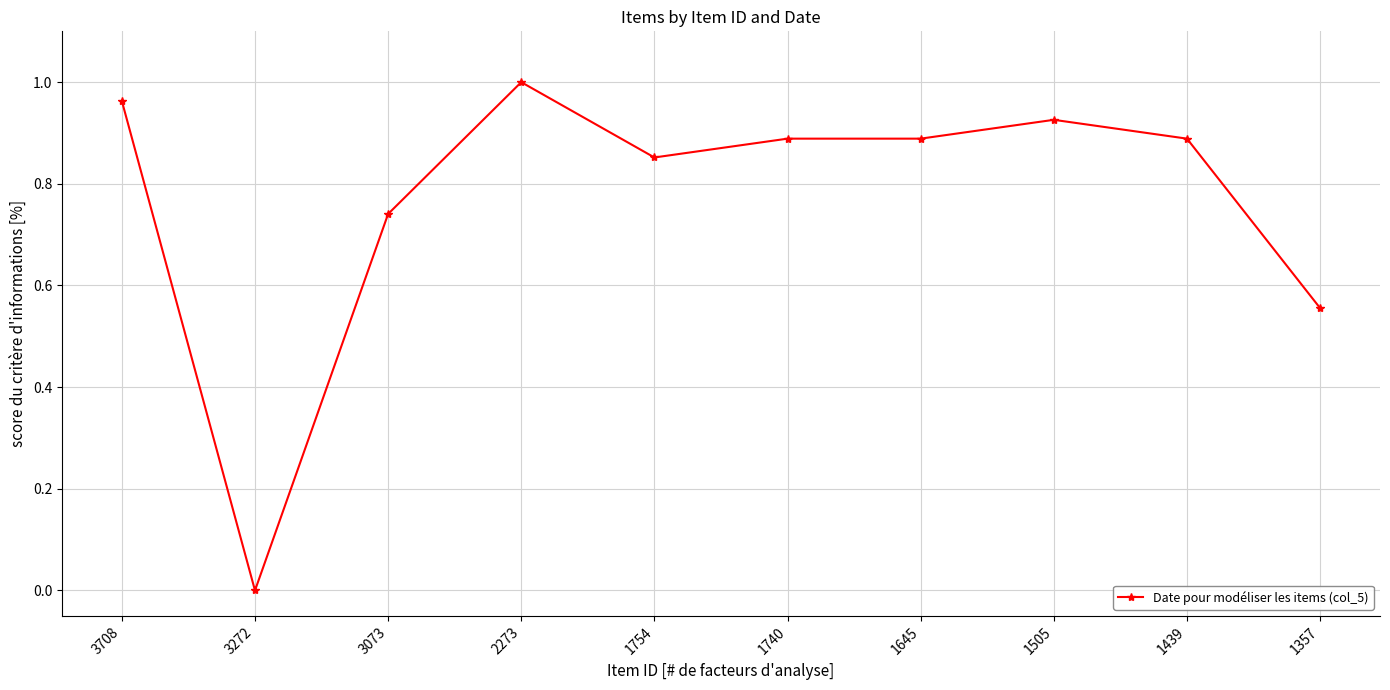

The chart shows a value of 0.4 at 1754. True or false?

False